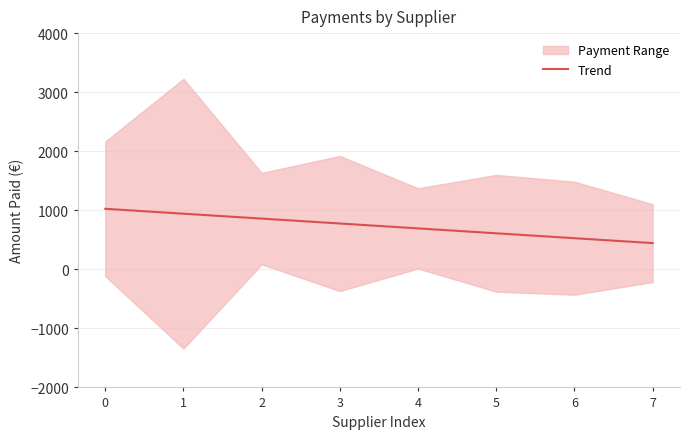

How many lines are shown in the chart?

1